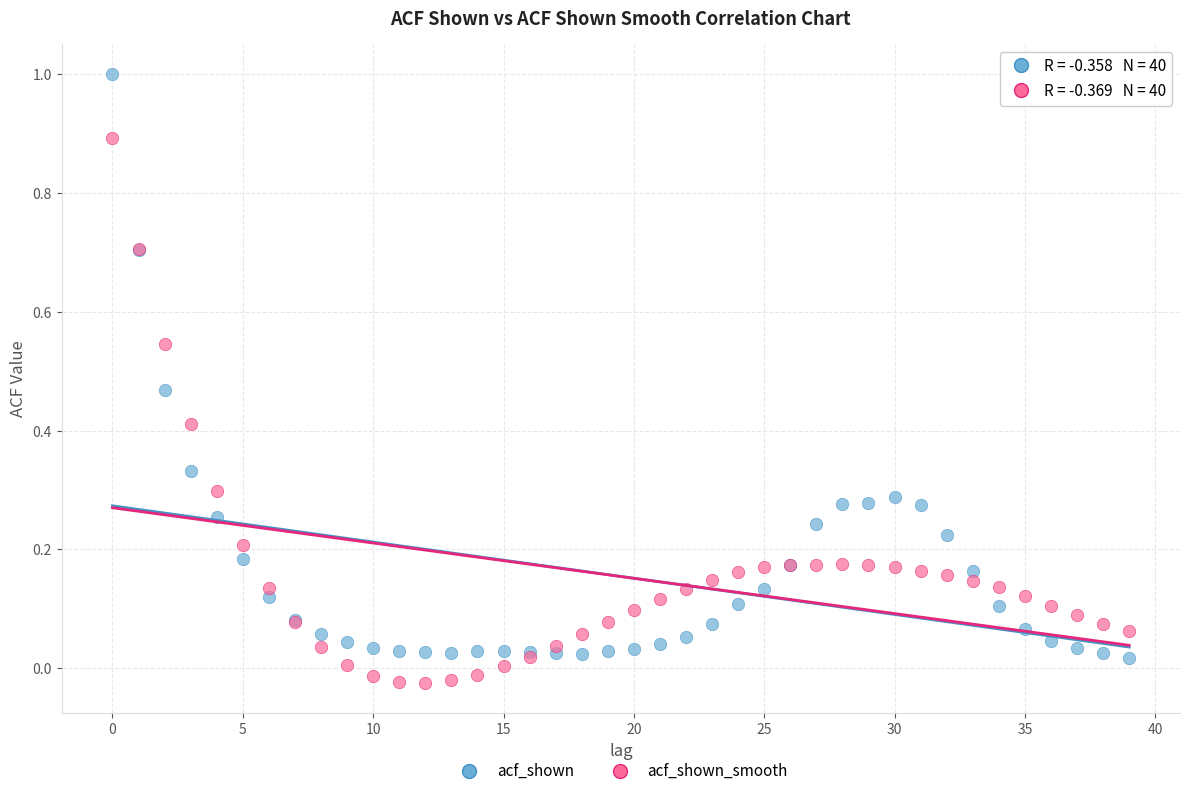

What are all the series names shown in the legend?

acf_shown, acf_shown_smooth